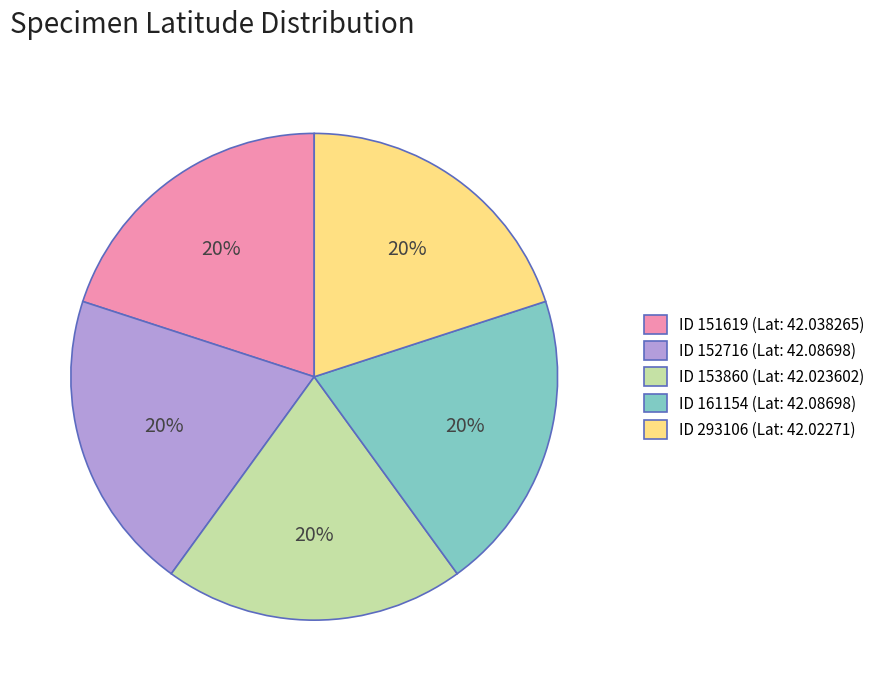

True or false: ID 153860 (Lat: 42.023602) accounts for 33% of the total.

False